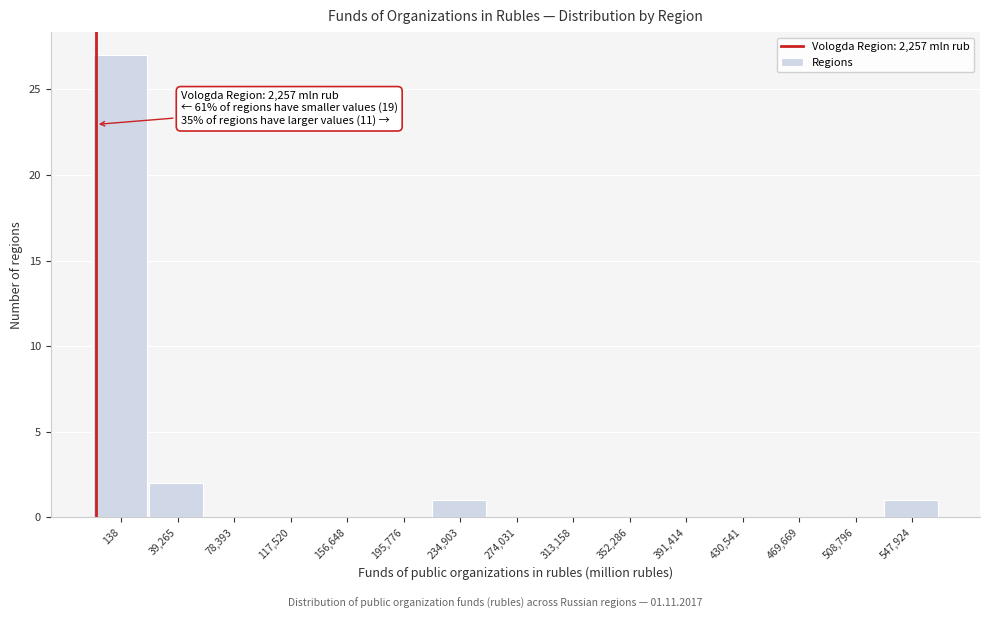

Reading left to right, extract all data points from this chart.

138=27	39,265=2	78,393=0	117,520=0	156,648=0	195,776=0	234,903=1	274,031=0	313,158=0	352,286=0	391,414=0	430,541=0	469,669=0	508,796=0	547,924=1